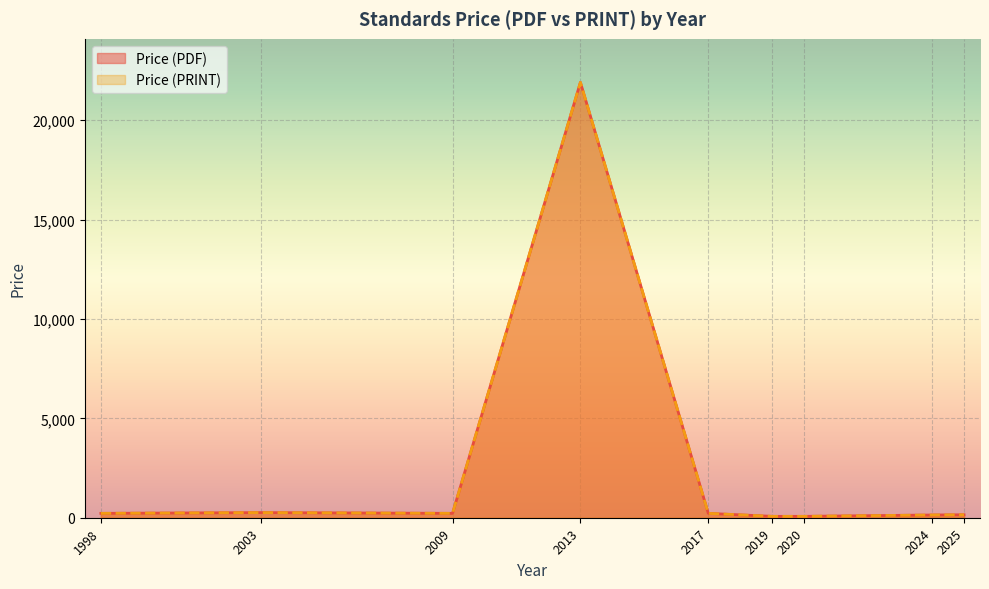

Does the chart display data point markers on the line(s)?

No